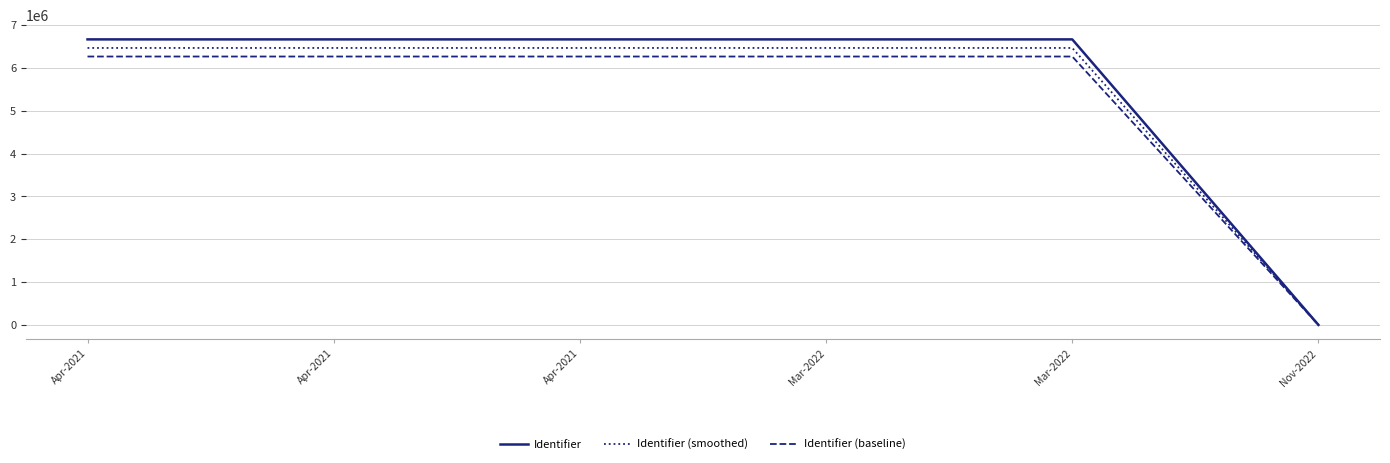

Does the chart display data point markers on the line(s)?

No